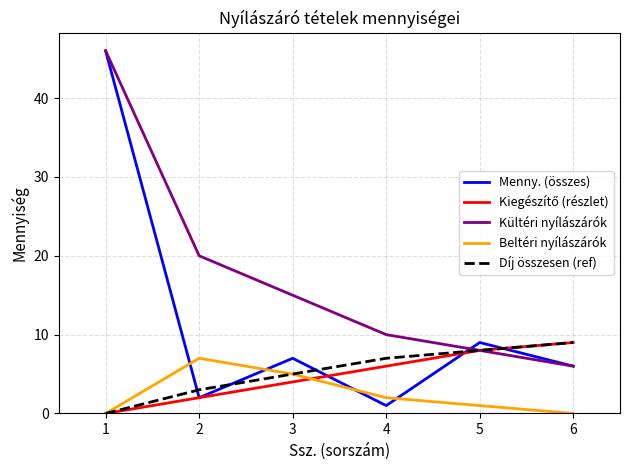

True or false: Beltéri nyílászárók and Kültéri nyílászárók cross at least once.

False